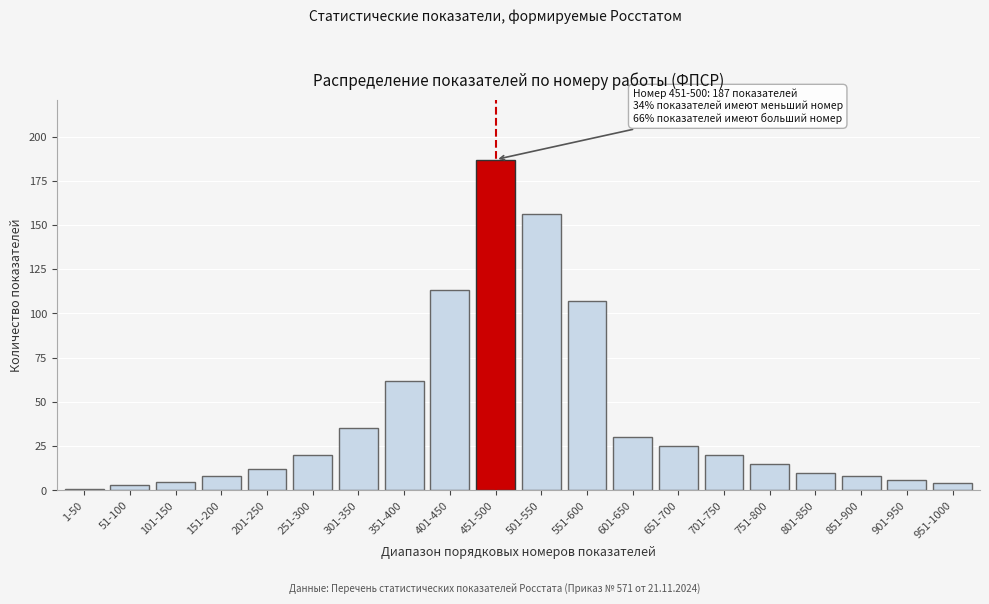

Reading right to left, transcribe all the data shown in this chart.

4	6	8	10	15	20	25	30	107	156	187	113	62	35	20	12	8	5	3	1